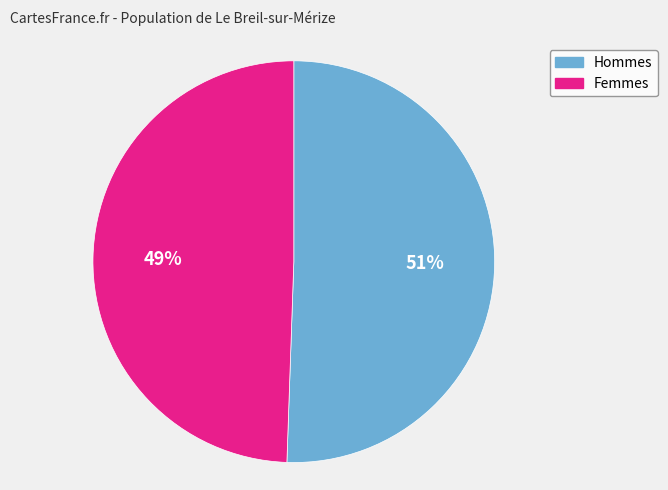

Does any single category account for the majority?

Yes